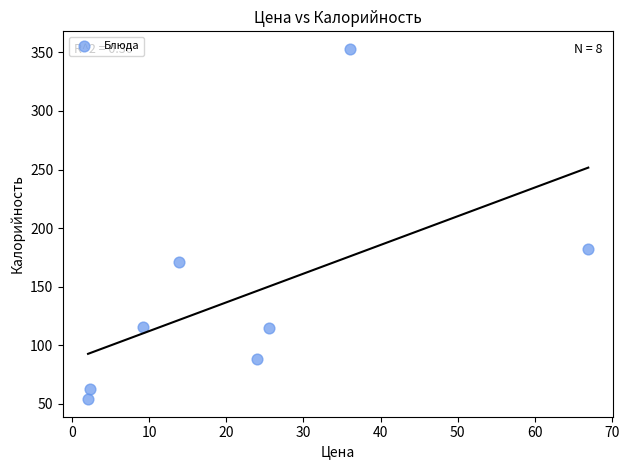

What Y value in the scatter plot is closest to 203?

182